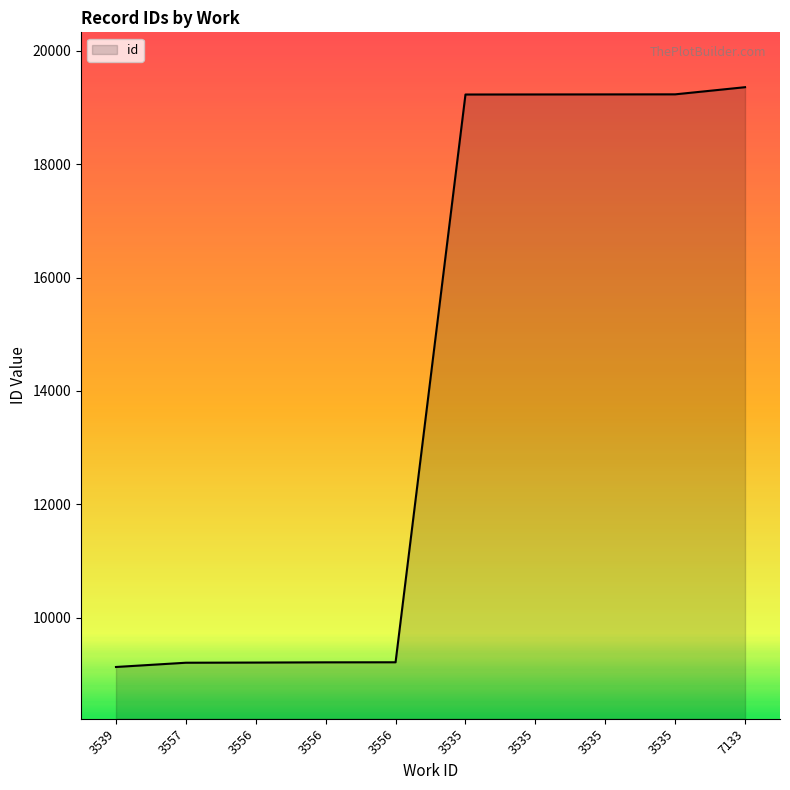

Is this an area chart (filled region under the line)?

Yes